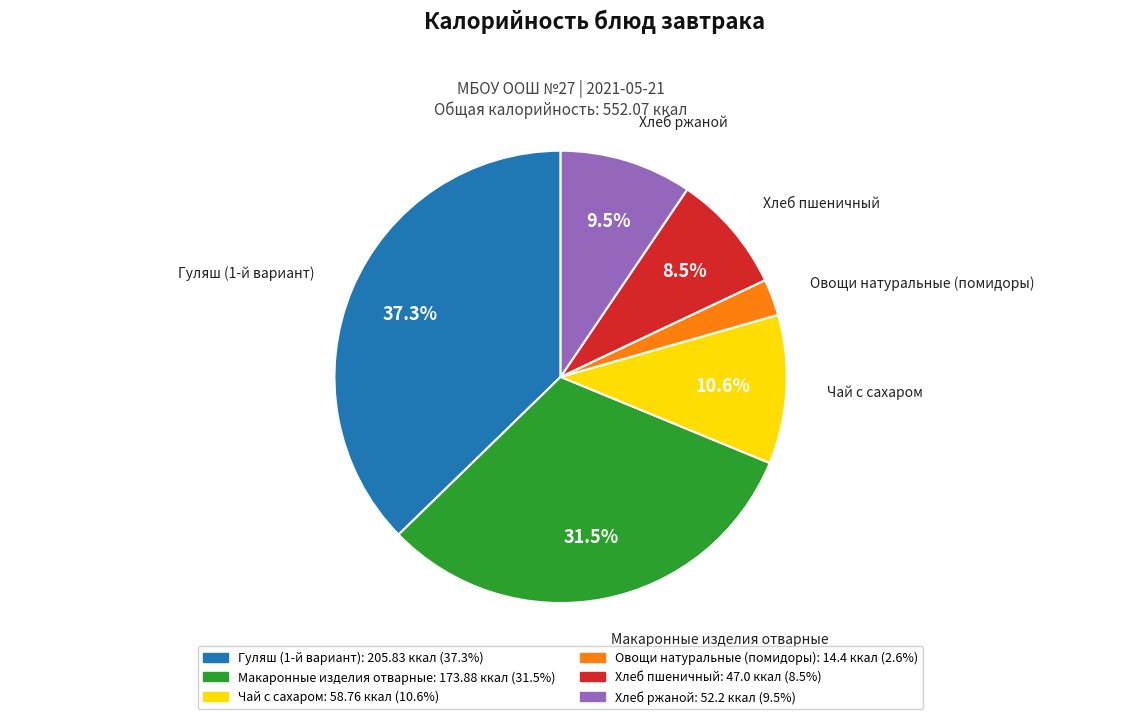

How much of the chart is everything except Гуляш (1-й вариант)?

62.7%